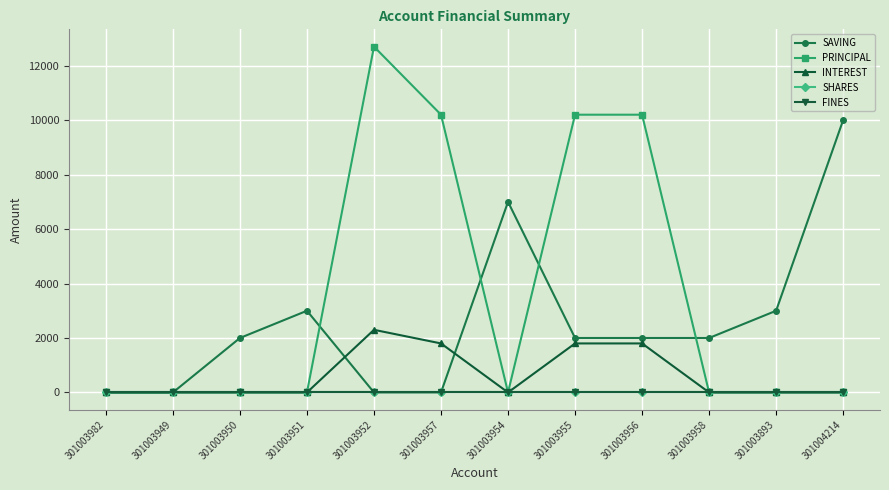

Reading left to right, transcribe all the data shown in this chart.

SAVING: 301003982=0	301003949=0	301003950=2000	301003951=3000	301003952=0	301003957=0	301003954=7000	301003955=2000	301003956=2000	301003958=2000	301003893=3000	301004214=10000
PRINCIPAL: 301003982=0	301003949=0	301003950=0	301003951=0	301003952=12700	301003957=10200	301003954=0	301003955=10200	301003956=10200	301003958=0	301003893=0	301004214=0
INTEREST: 301003982=0	301003949=0	301003950=0	301003951=0	301003952=2300	301003957=1800	301003954=0	301003955=1800	301003956=1800	301003958=0	301003893=0	301004214=0
SHARES: 301003982=0	301003949=0	301003950=0	301003951=0	301003952=0	301003957=0	301003954=0	301003955=0	301003956=0	301003958=0	301003893=0	301004214=0
FINES: 301003982=0	301003949=0	301003950=0	301003951=0	301003952=0	301003957=0	301003954=0	301003955=0	301003956=0	301003958=0	301003893=0	301004214=0